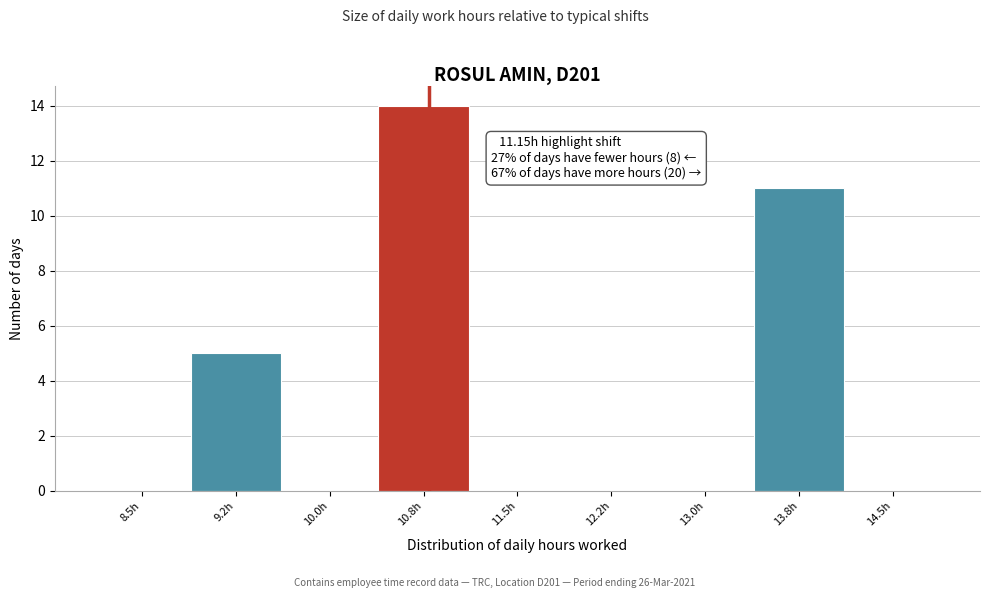

Reading right to left, list all the values displayed in this chart.

14.5h=0	13.8h=11	13.0h=0	12.2h=0	11.5h=0	10.8h=14	10.0h=0	9.2h=5	8.5h=0